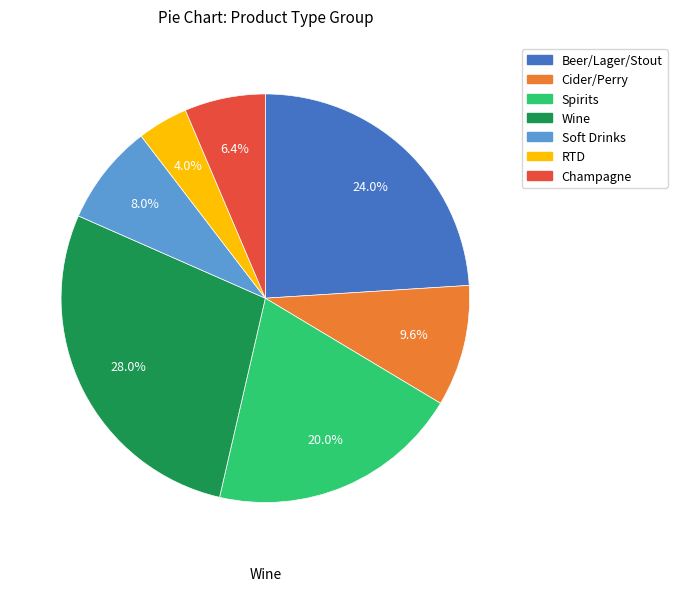

Does Soft Drinks account for over 50% of the chart?

No